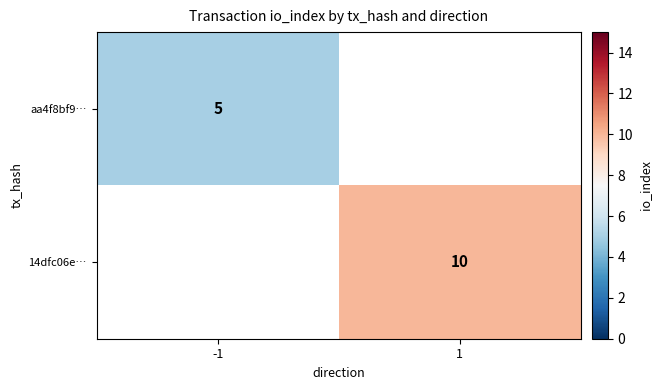

The value of aa4f8bf9… at -1 is 5. True or false?

True